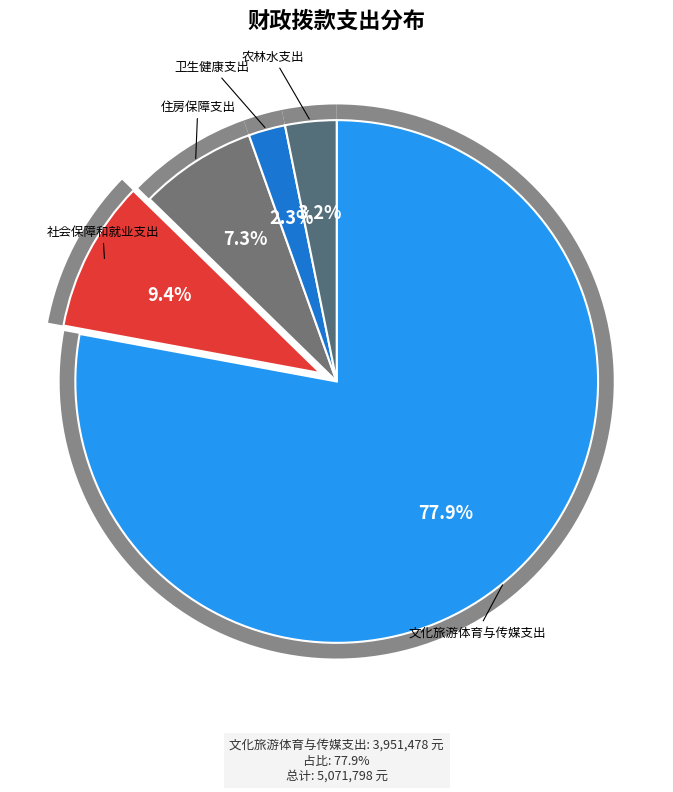

To the nearest percent, what is the difference between the largest and smallest slice percentages?

76%